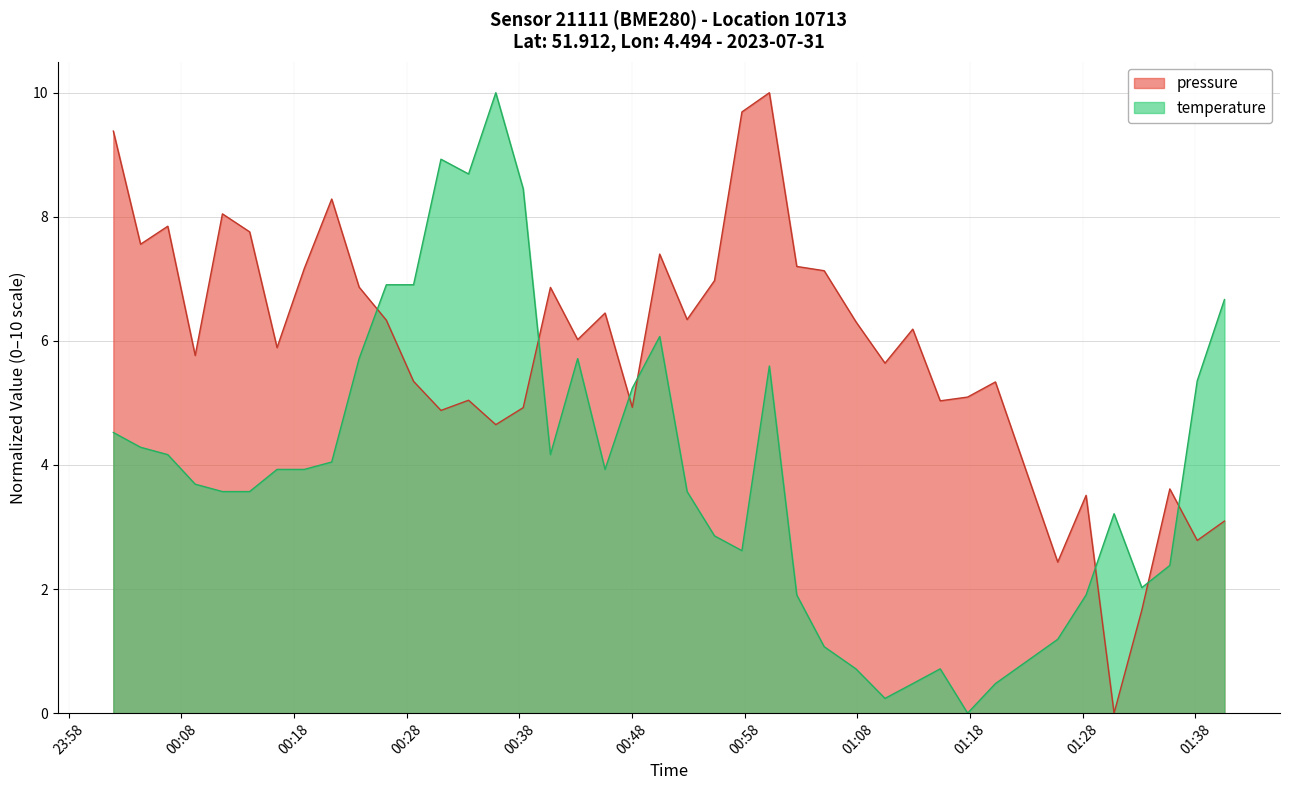

Which series has the widest spread of values?

pressure